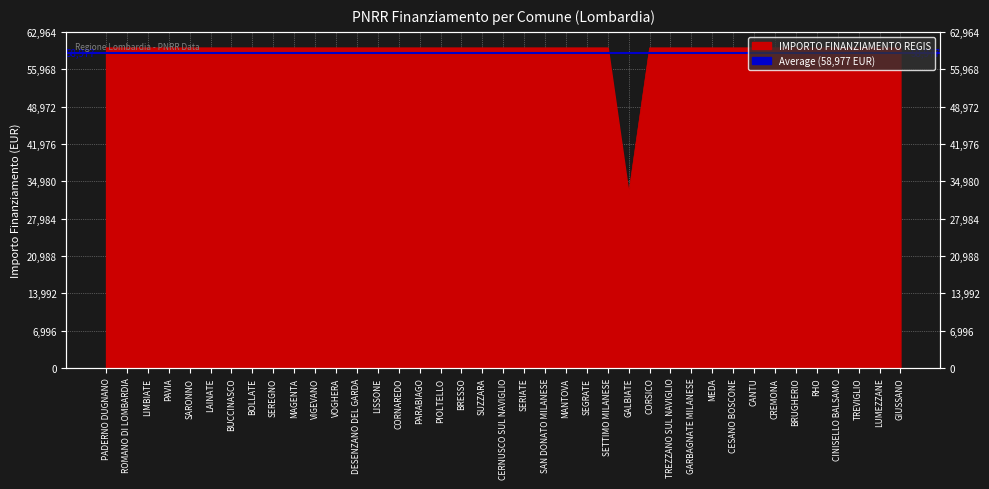

What is the greatest value displayed?

59966